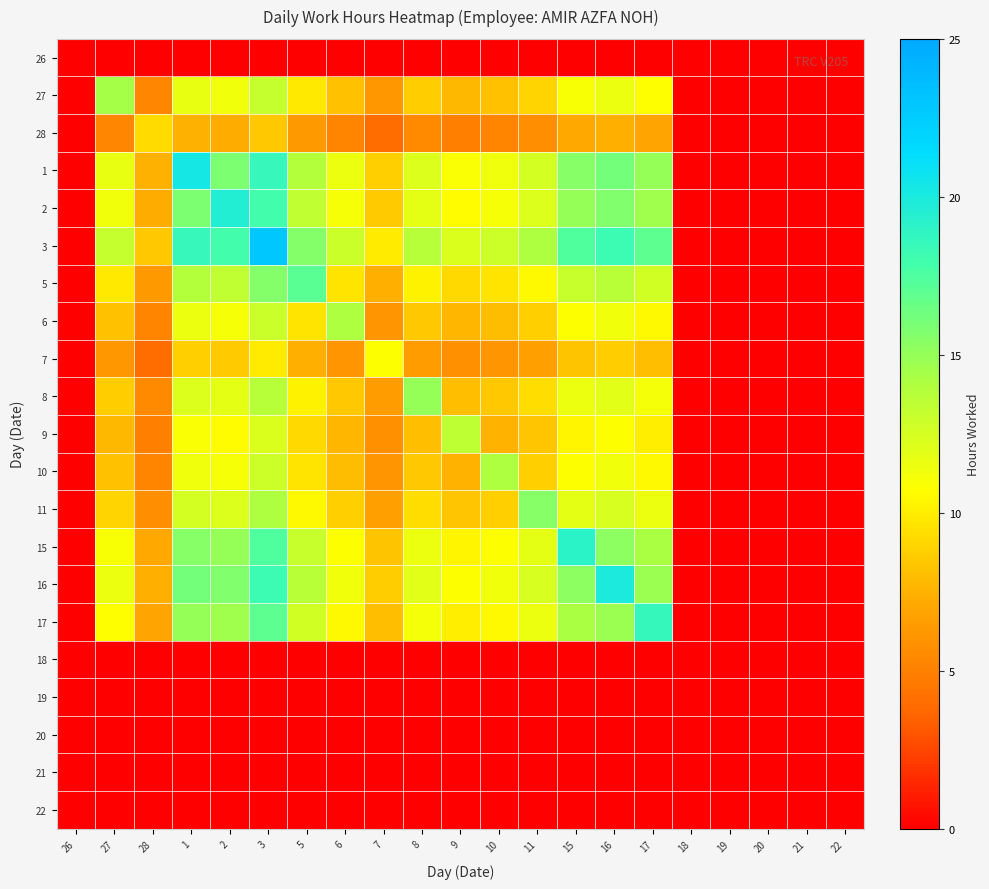

At which category is the sum across all series the highest?

3